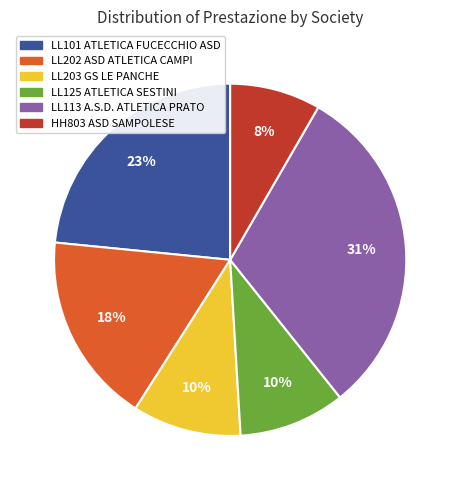

The LL113 A.S.D. ATLETICA PRATO slice represents 16% of the pie. True or false?

False